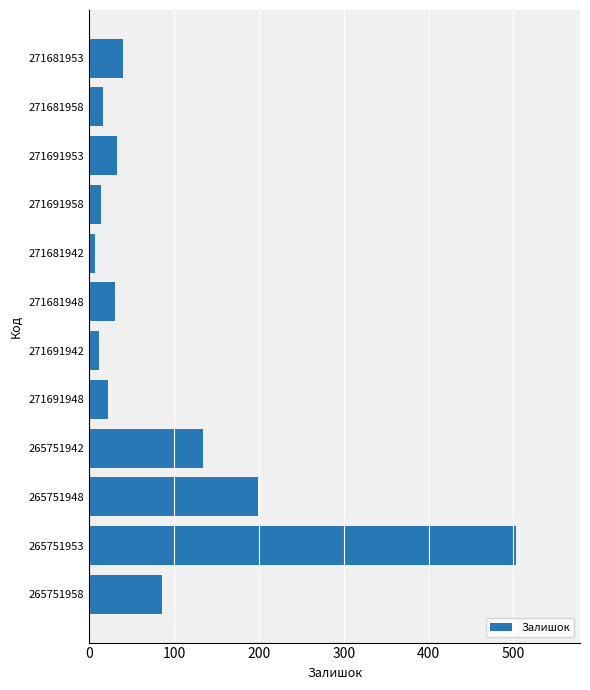

At which label is the value closest to 255?

265751948